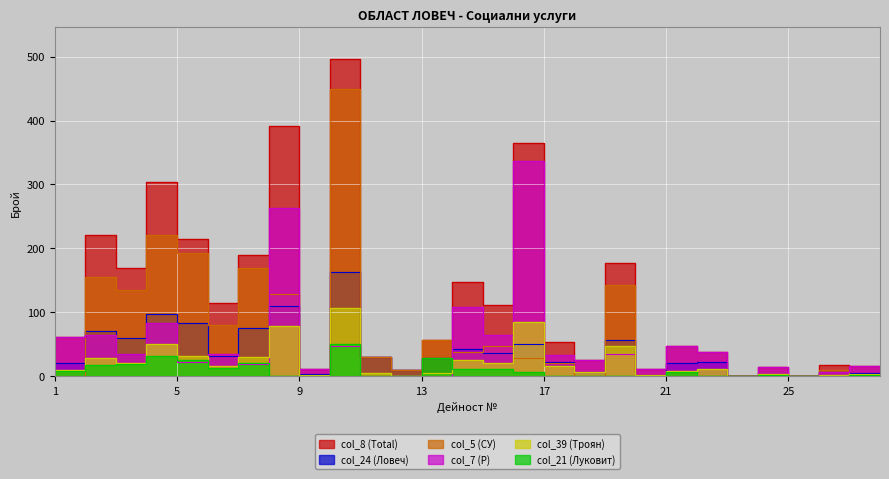

How many interior local valleys does the col_5 series have?

6